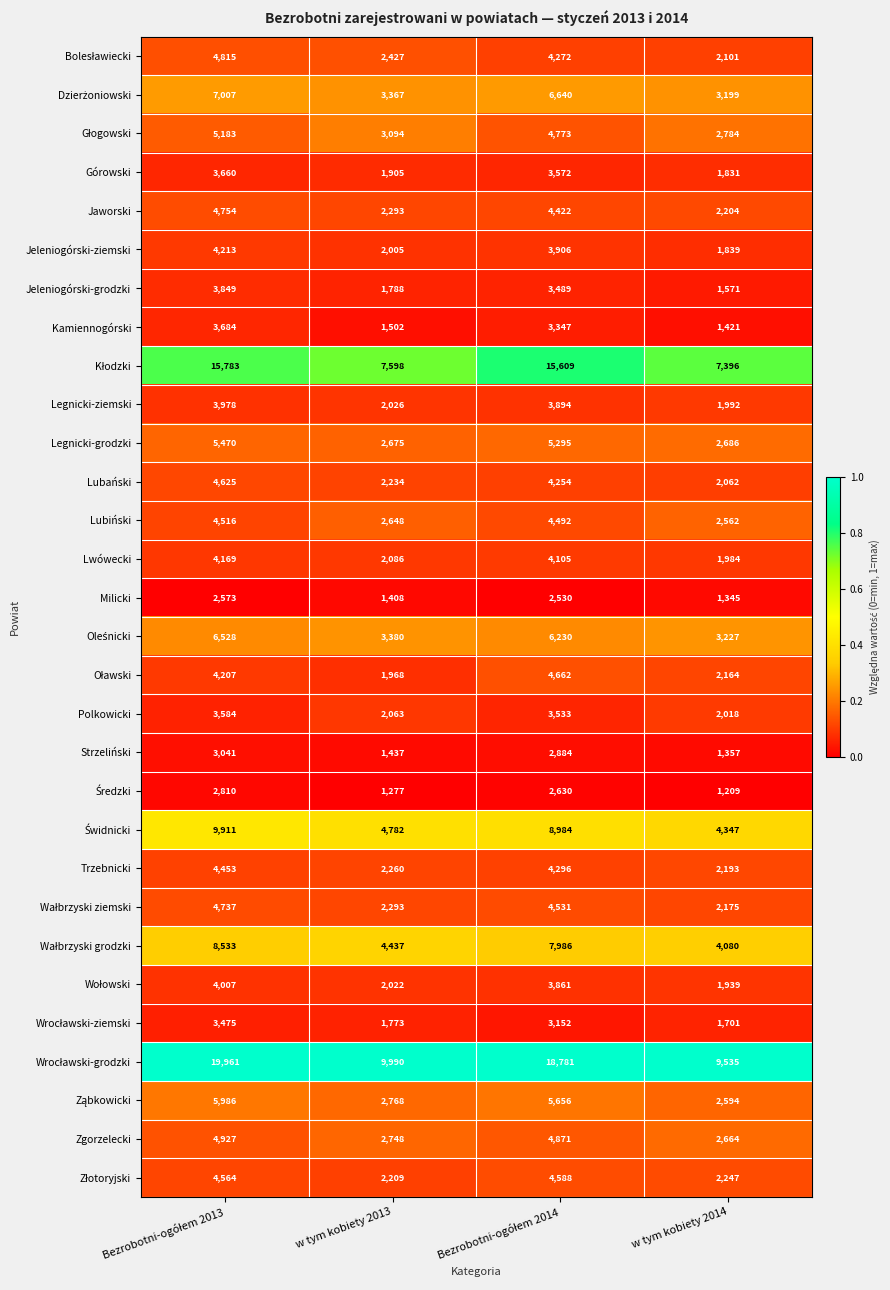

The value of Lubiński at w tym kobiety 2013 is 1352. True or false?

False